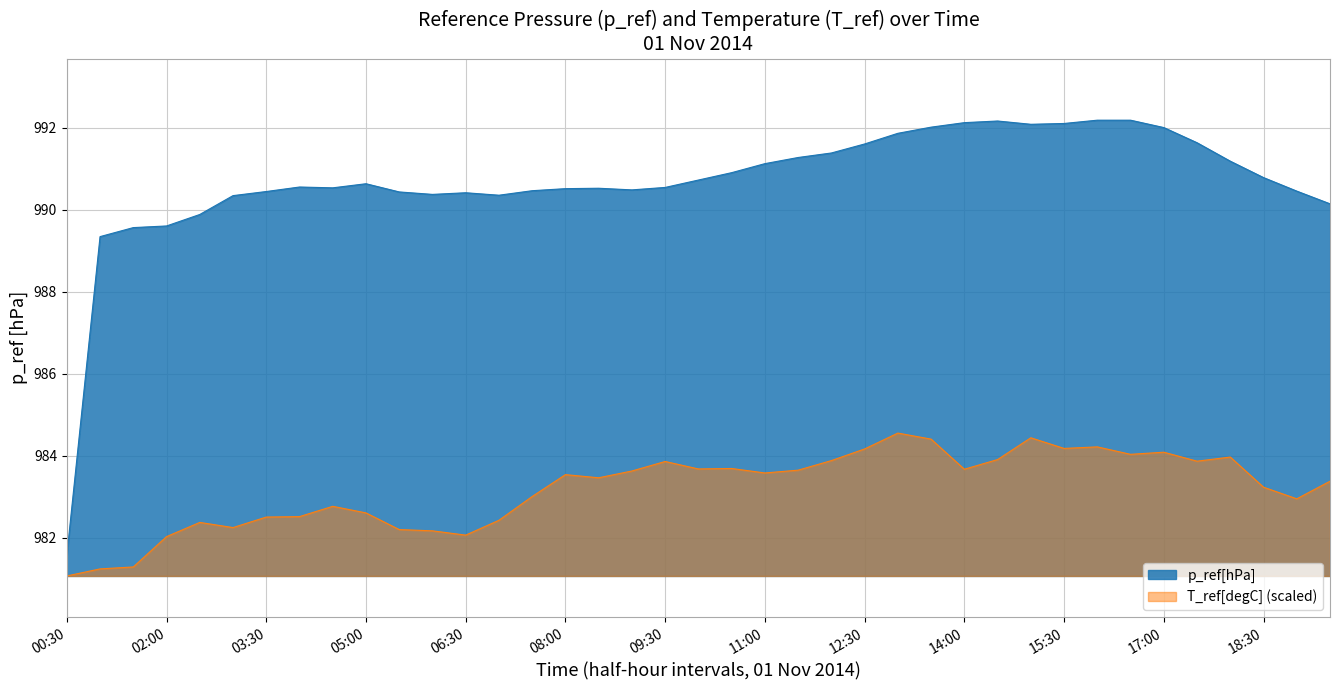

What is the difference between the maximum and minimum values?

3.5